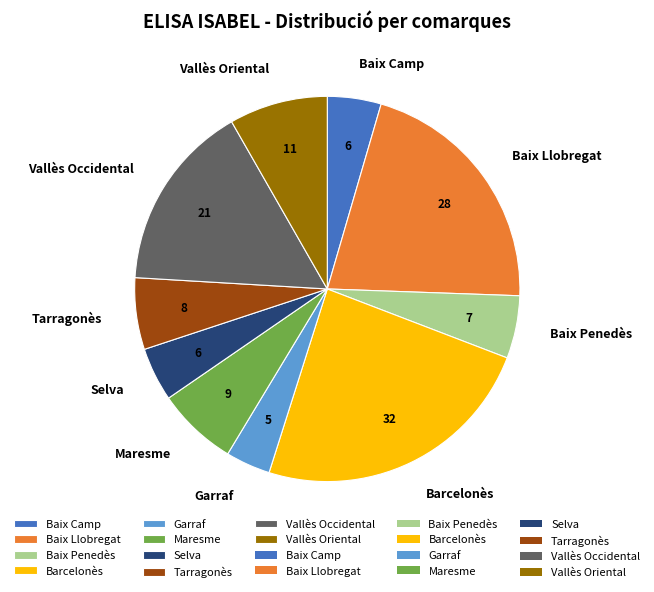

Which slice is the largest?

Barcelonès